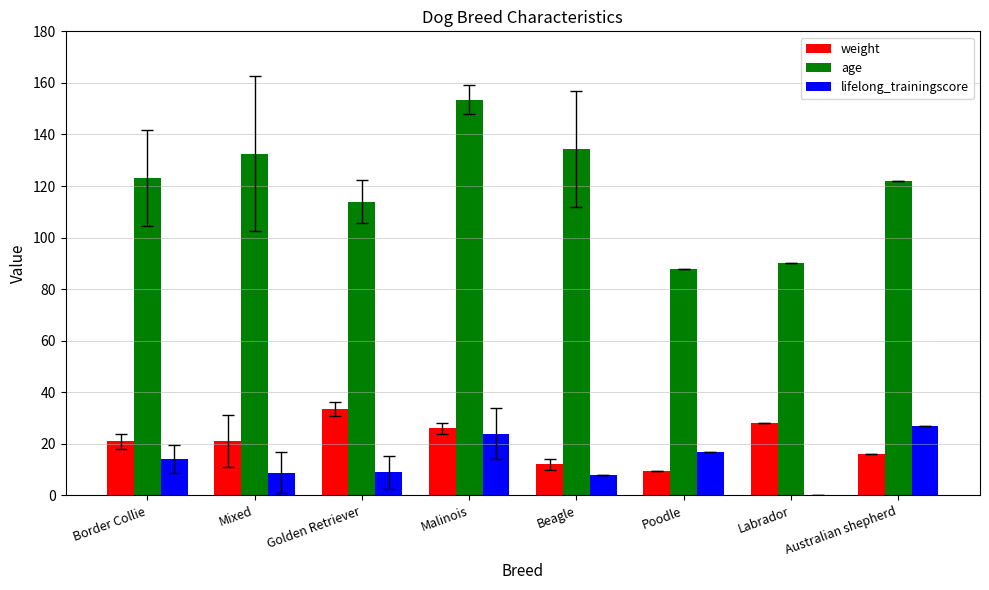

Which series has the widest spread of values?

age